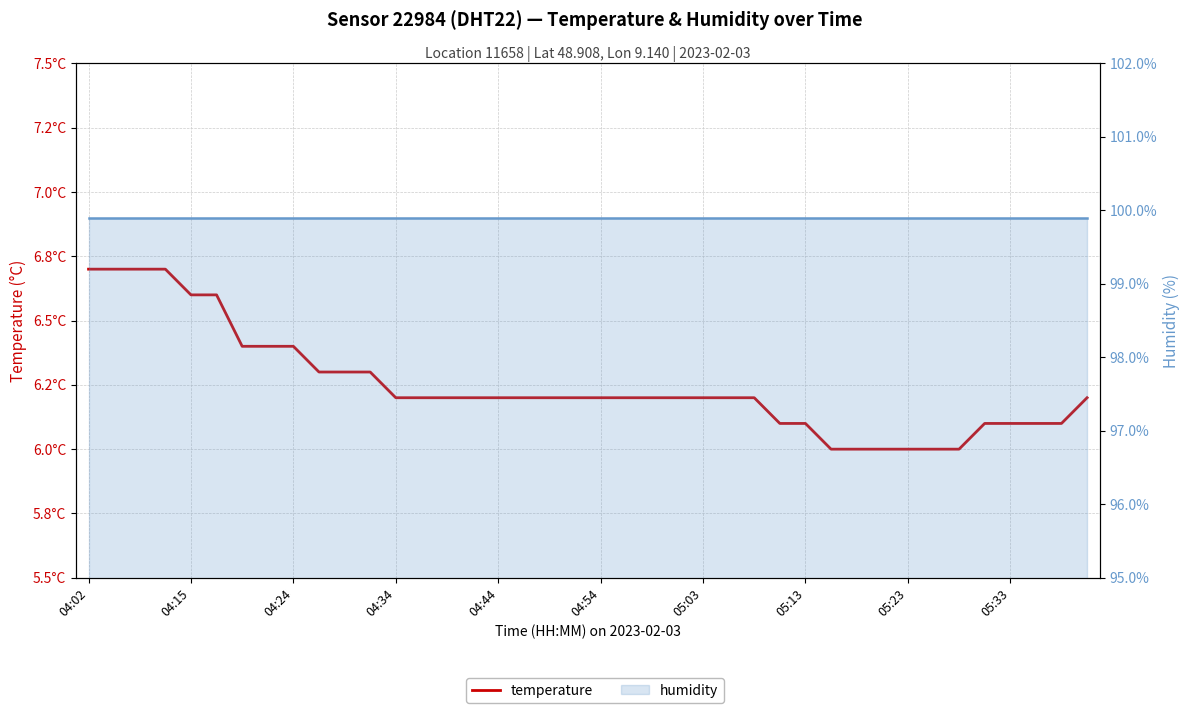

True or false: temperature has a value of 8.5 at 05:23.

False